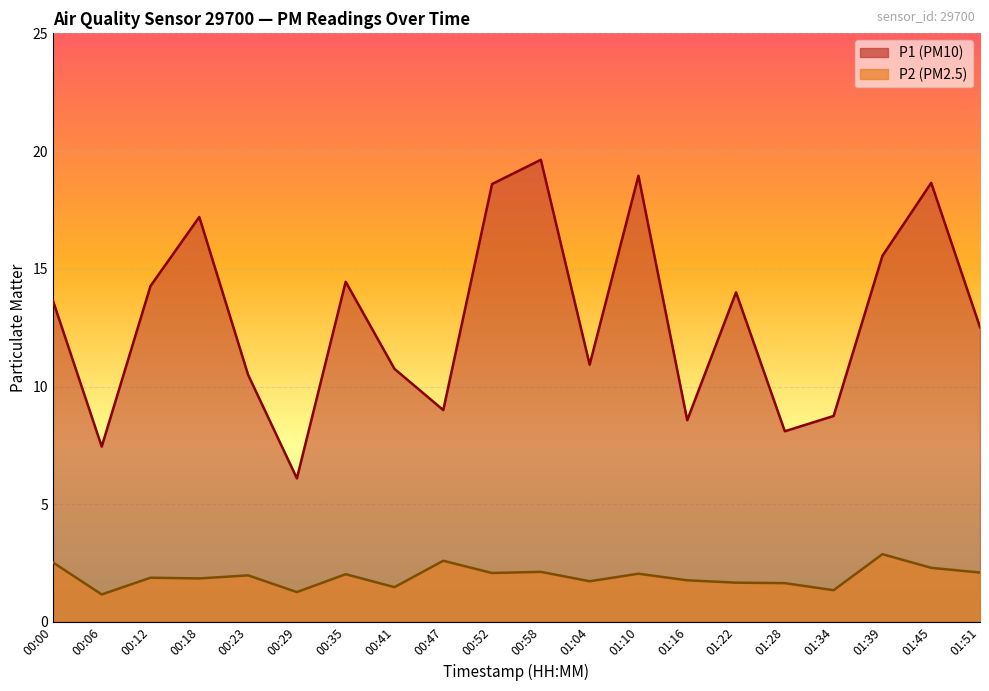

Reading left to right, extract all data points from this chart.

P1: 13.7	7.5	14.3	17.2	10.5	6.1	14.4	10.8	9.0	18.6	19.6	10.9	18.9	8.6	14.0	8.1	8.8	15.6	18.6	12.5
P2: 2.5	1.2	1.9	1.9	2.0	1.3	2.0	1.5	2.6	2.1	2.1	1.7	2.0	1.8	1.7	1.6	1.4	2.9	2.3	2.1